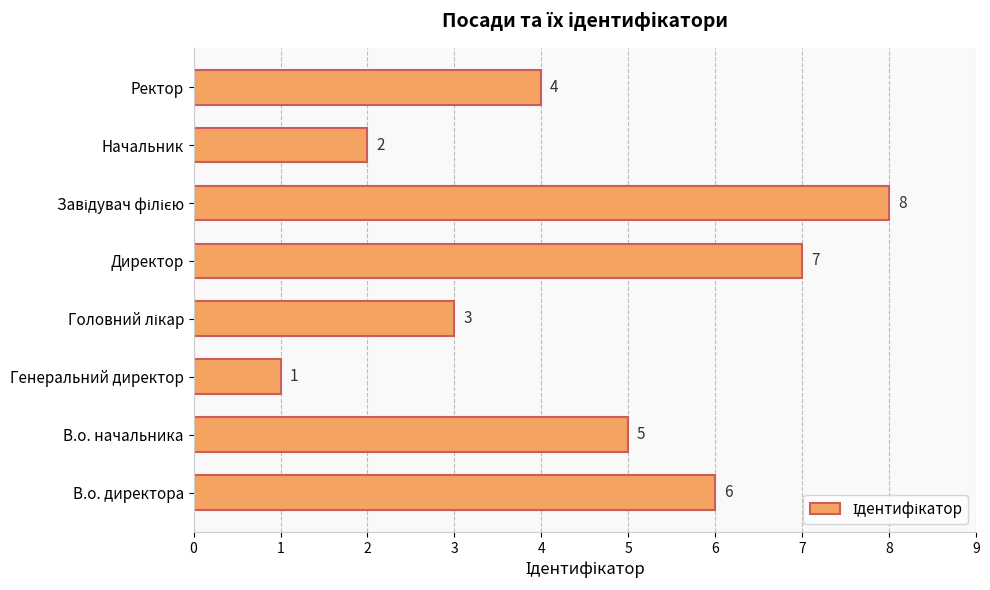

Reading bottom to top, what are all the values shown in this chart?

6	5	1	3	7	8	2	4